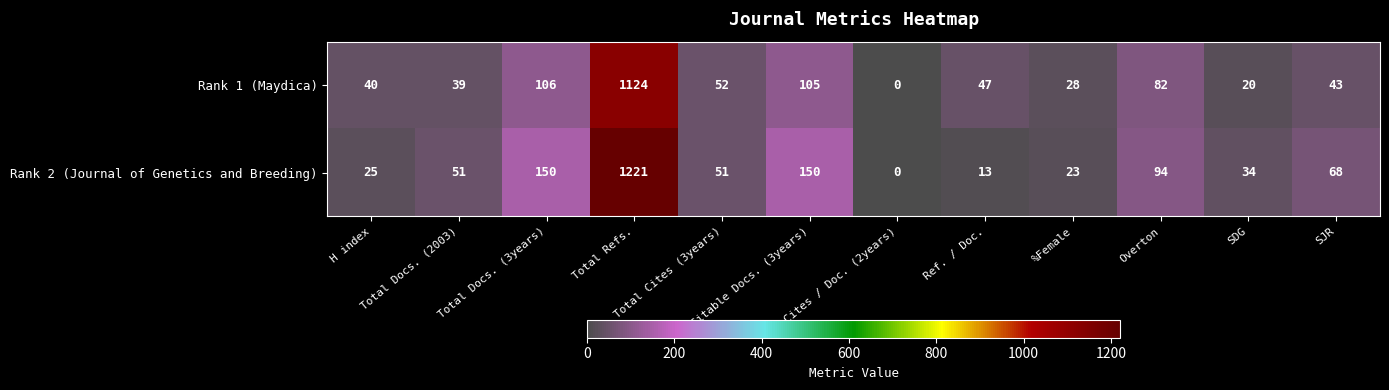

Which series changed the most between Total Docs. (2003) and SJR?

Rank 2 (Journal of Genetics and Breeding)